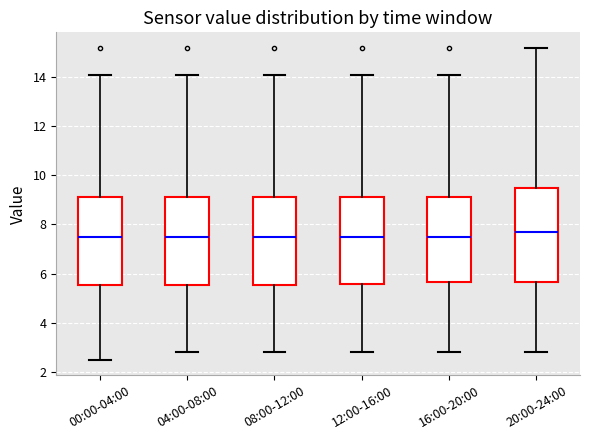

Comparing the boxes themselves (not the whiskers), which one is the tallest?

20:00-24:00